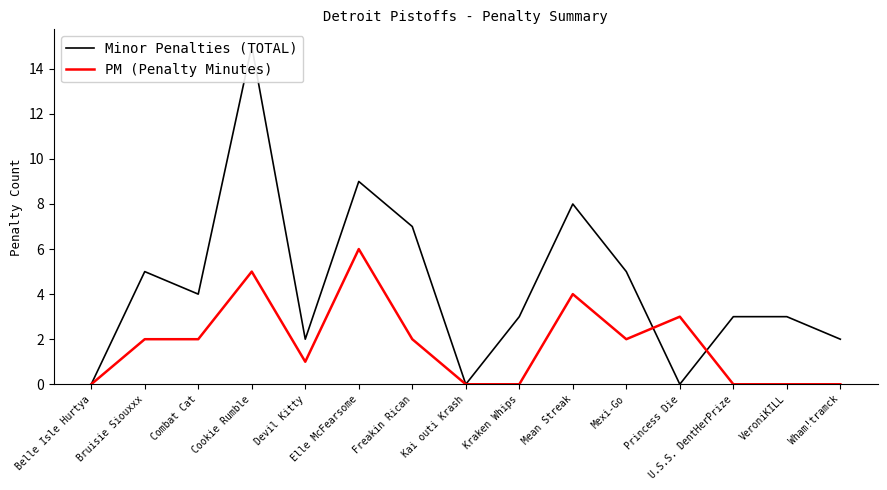

At which category does Minor Penalties (TOTAL) reach its first local valley?

Combat Cat